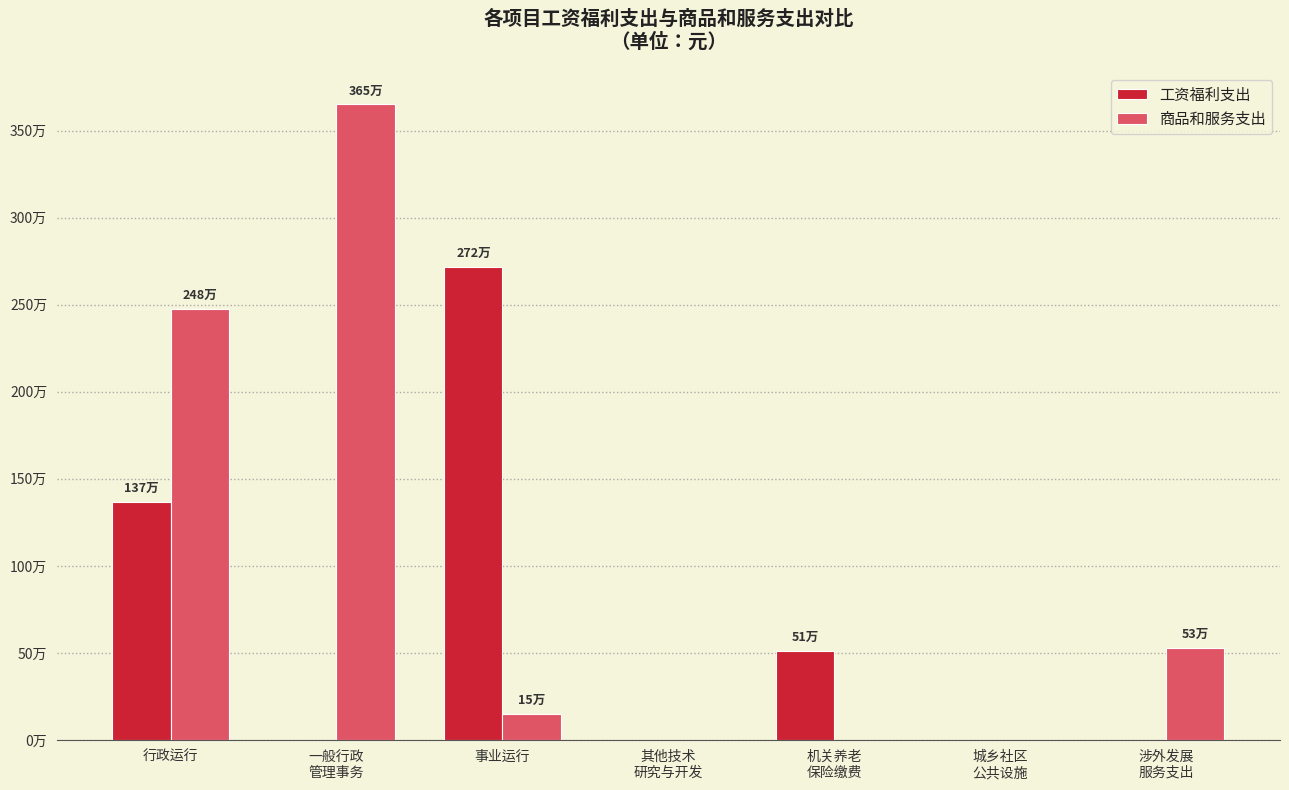

Between 城乡社区
公共设施 and 一般行政
管理事务, which is larger?

城乡社区
公共设施